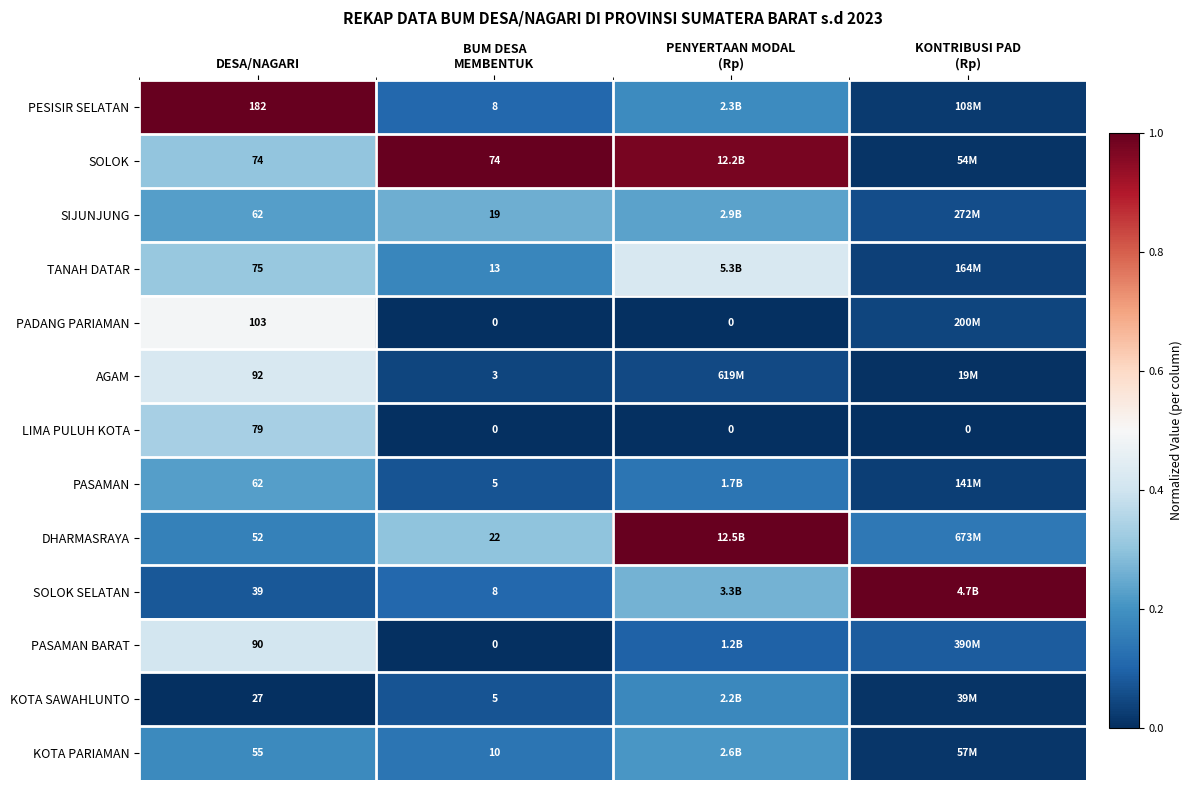

At which category is the sum across all series the highest?

DESA/NAGARI